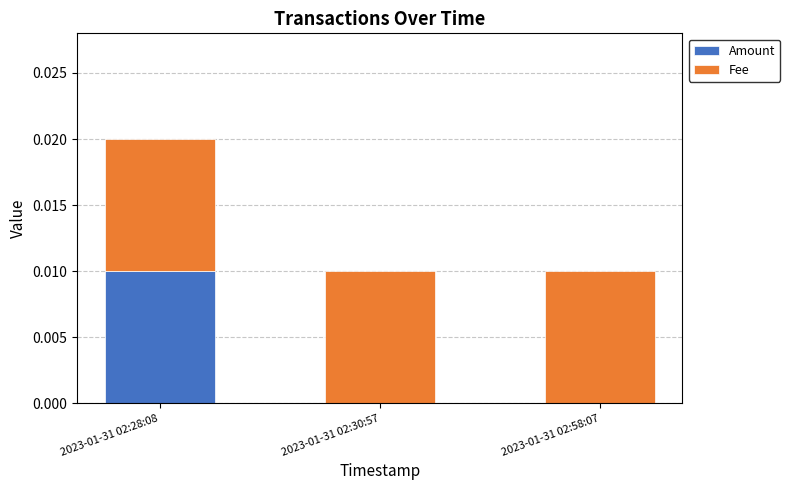

At which label does Amount reach its peak?

2023-01-31 02:28:08